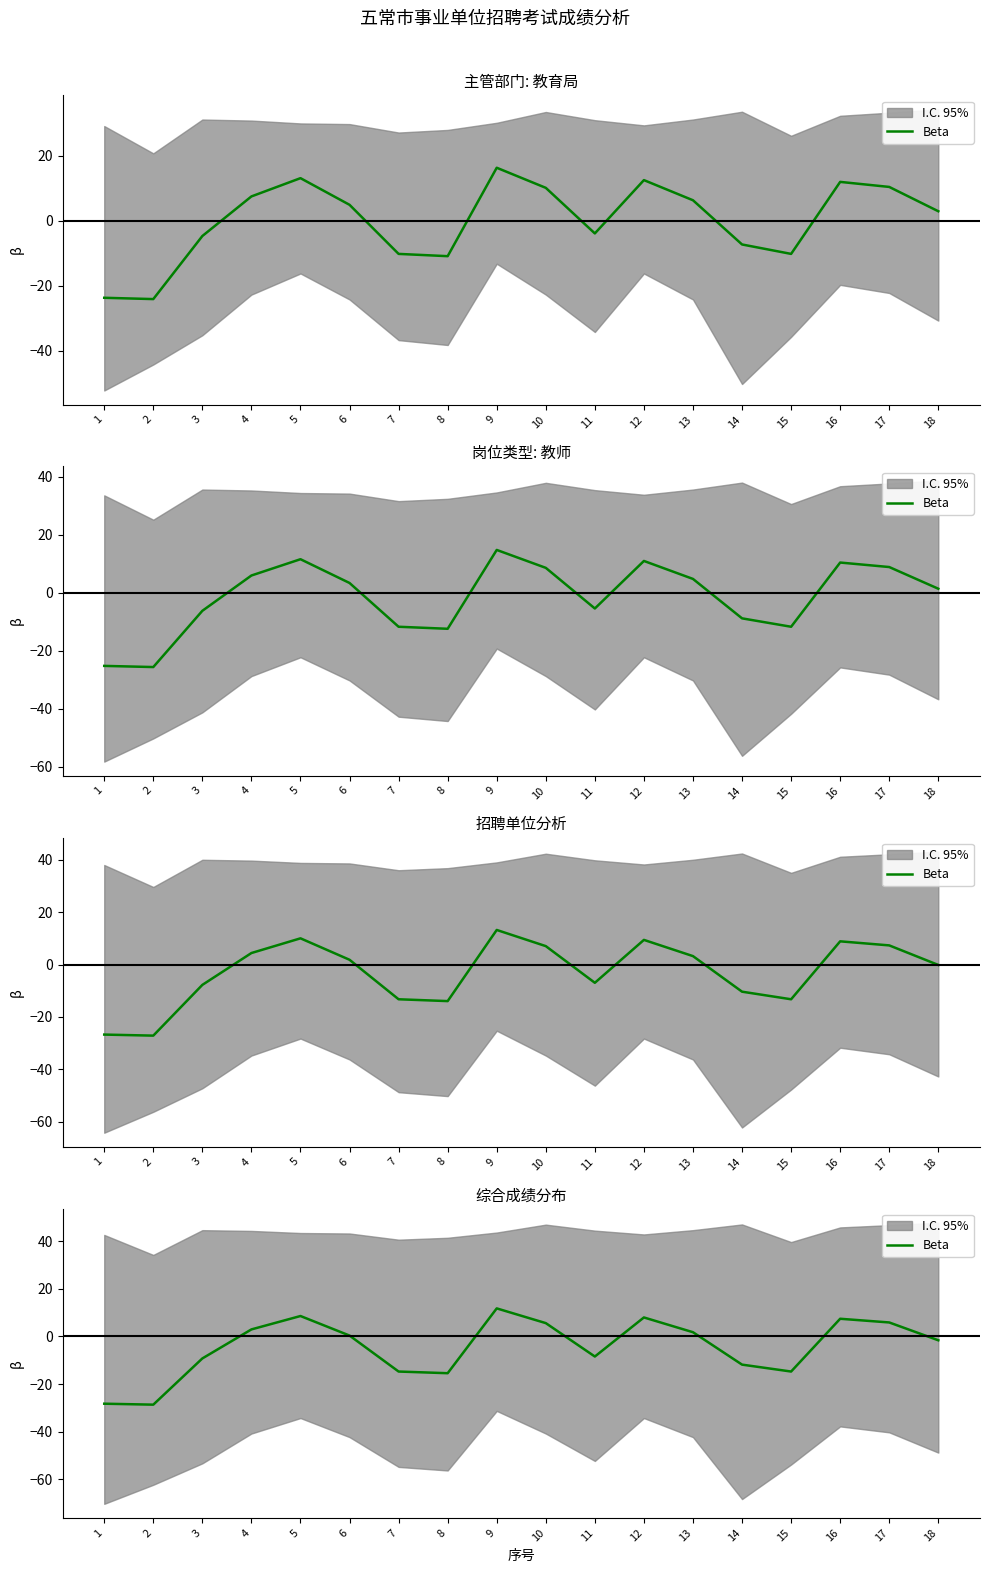

True or false: the data shows 5.6 at 10.

True